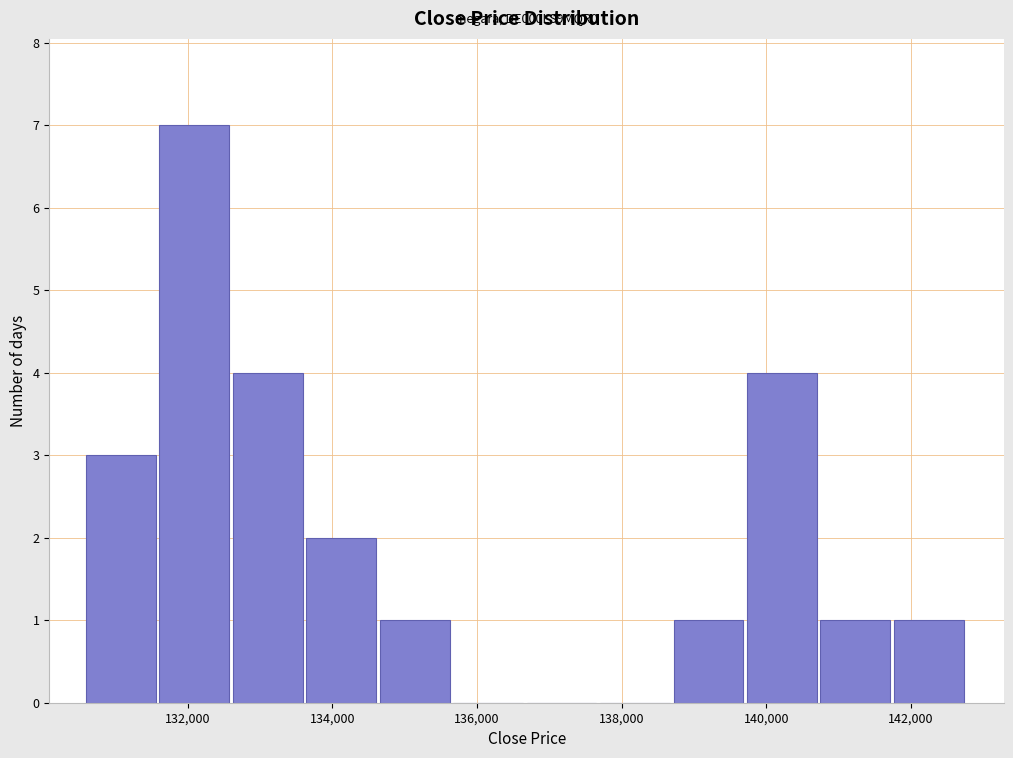

Which range on the x-axis has the tallest bar?

131600 to 132600